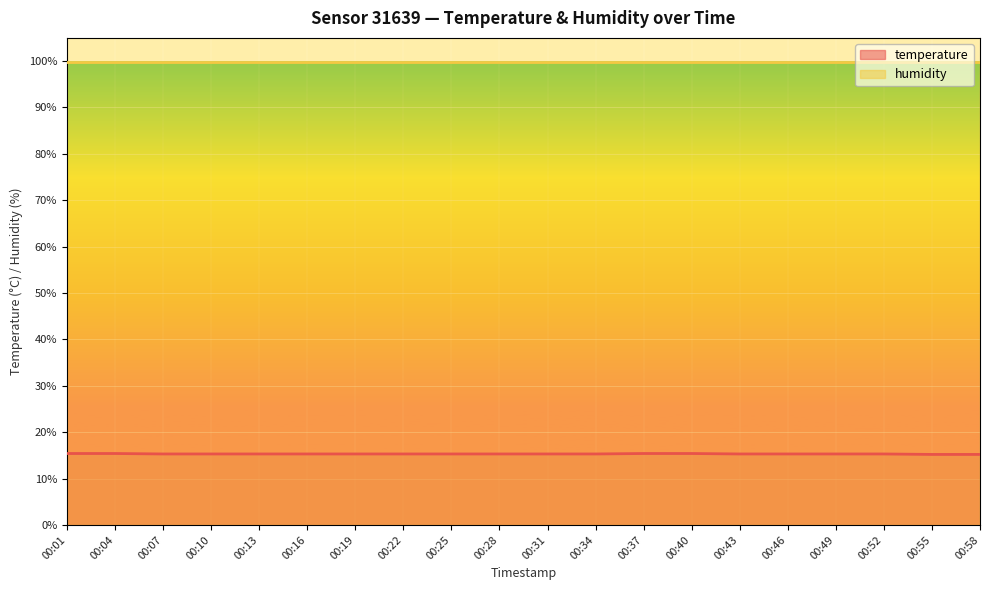

True or false: the data has more than 1 interior local peaks.

False